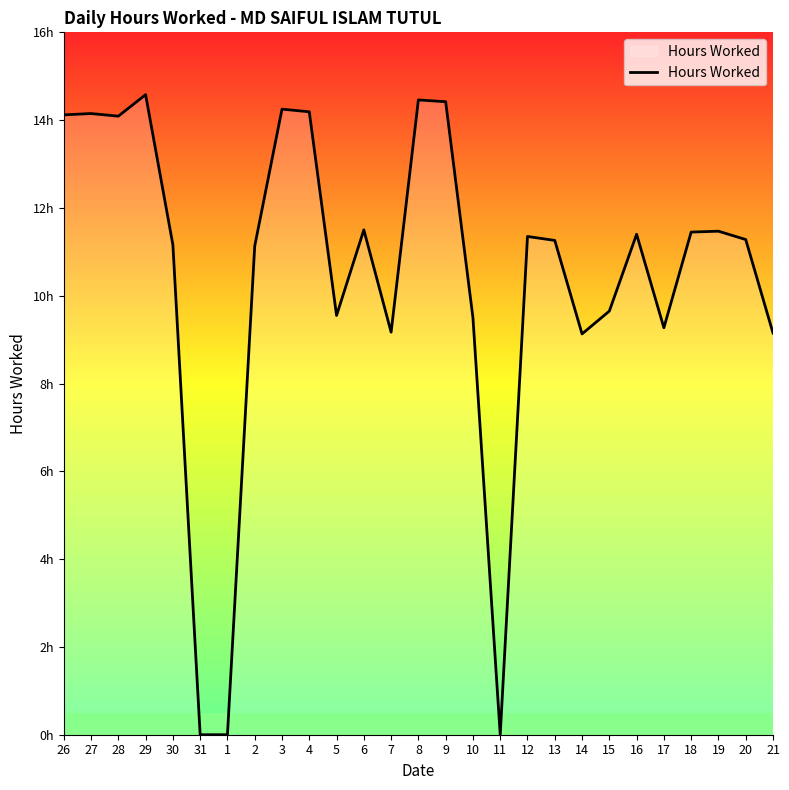

Does the chart display data point markers on the line(s)?

No